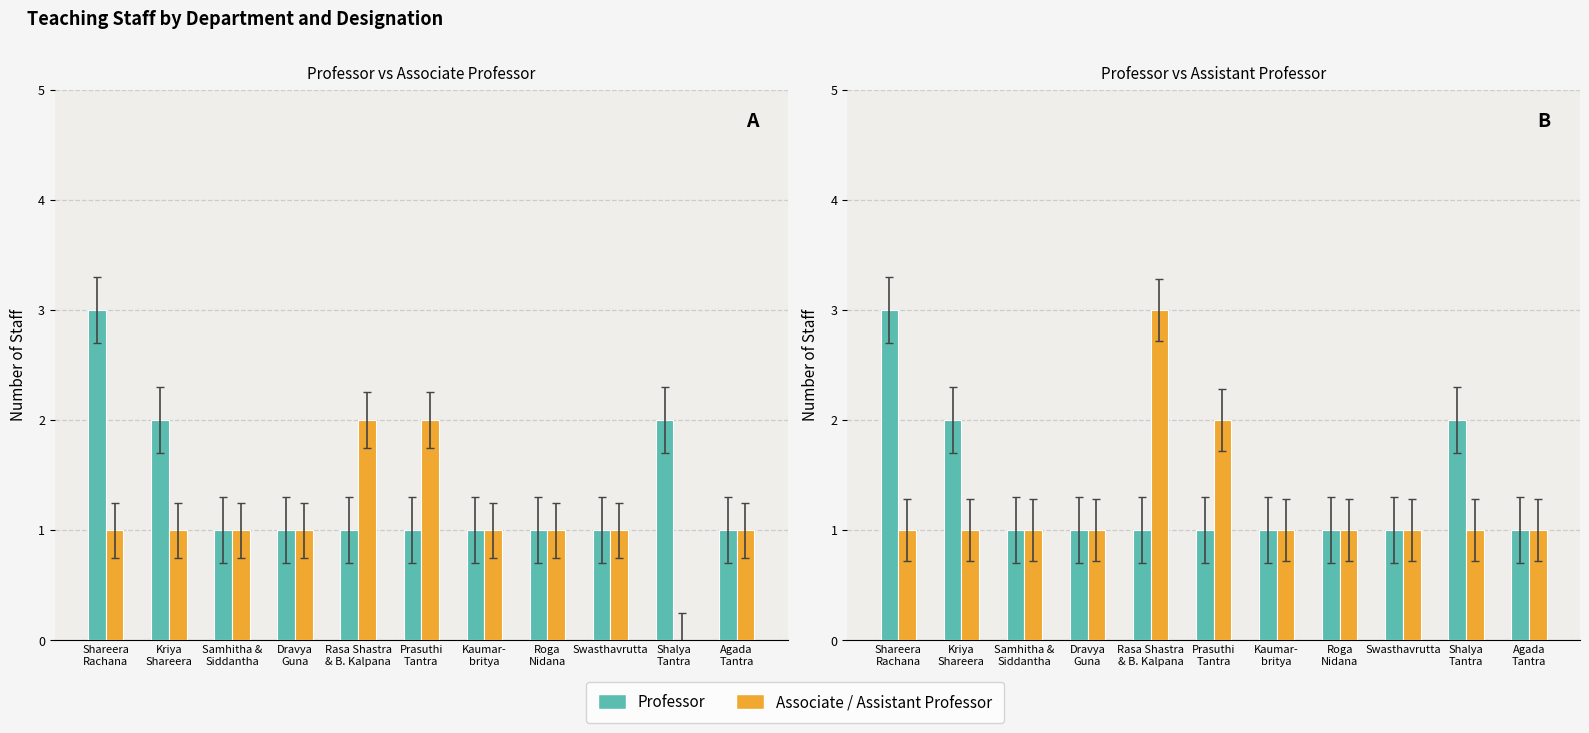

What is the sum of the Assistant Professor values at Kaumar-
britya and Dravya
Guna?

2